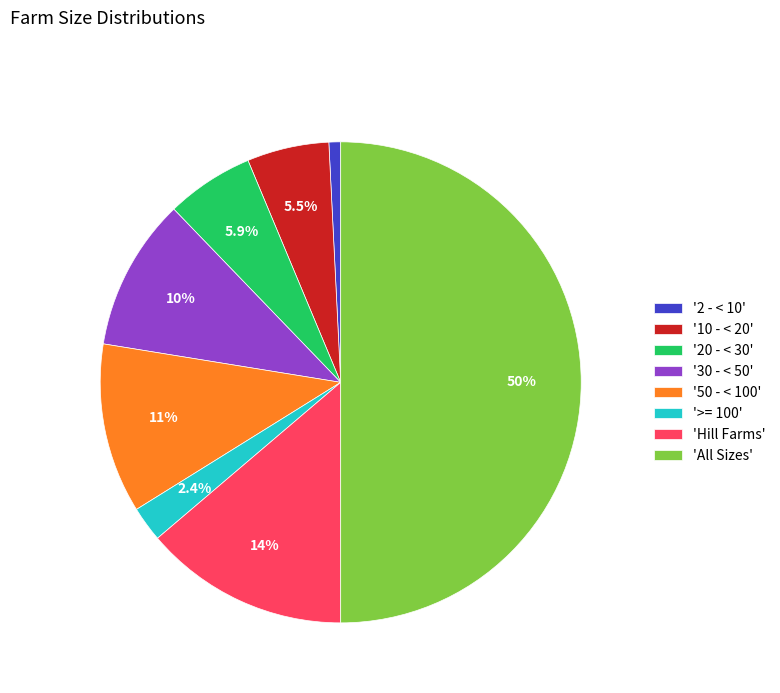

Does 'Hill Farms' account for over 50% of the chart?

No